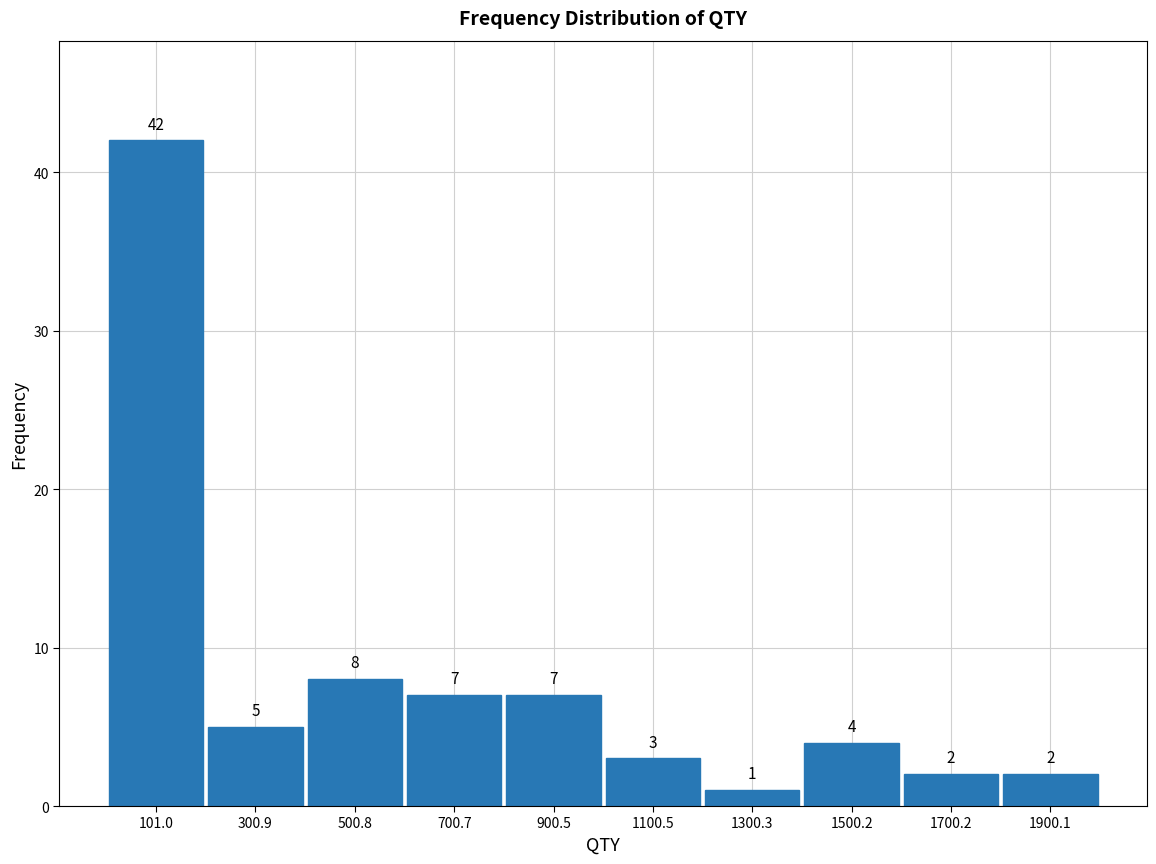

How tall is the bar that spans 200 to 400 on the x-axis? The bar edges are not printed on the chart, so give them approximately, as read against the axis.

5